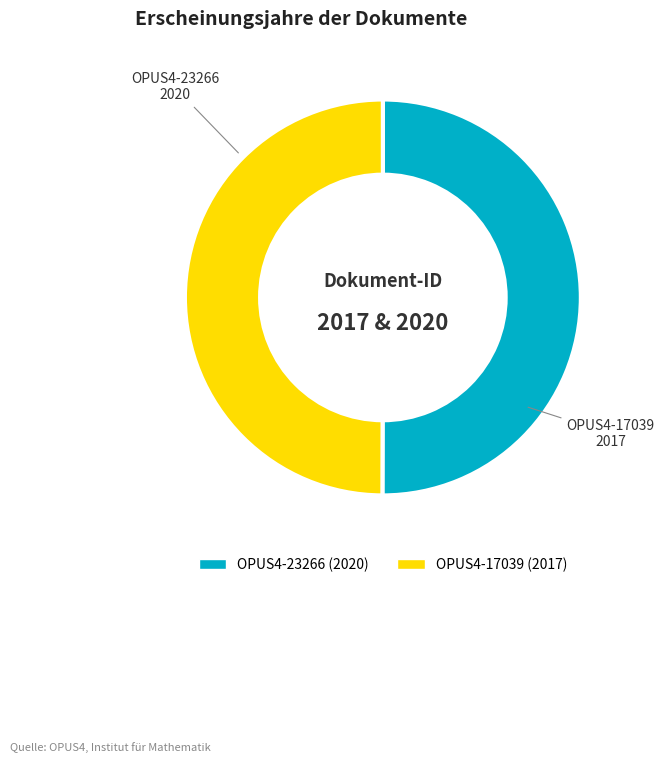

What is the ratio of the value at OPUS4-23266 to the value at OPUS4-17039?

1.0